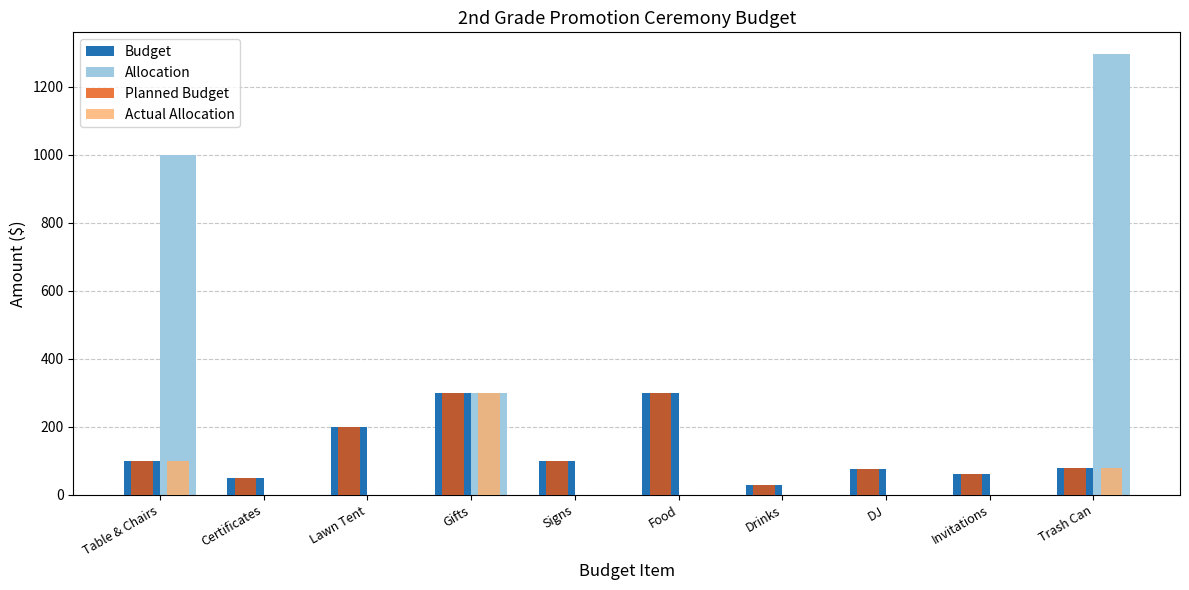

Is it true that Actual Allocation equals 0 at DJ?

True